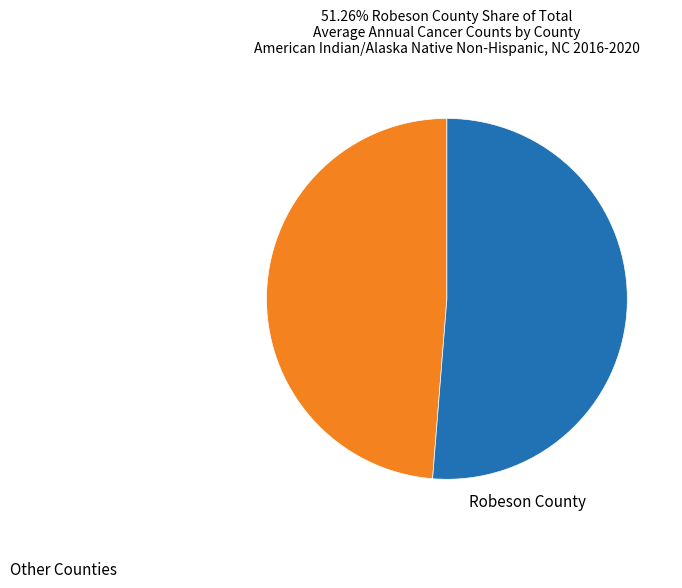

Which slice is the largest?

Robeson County